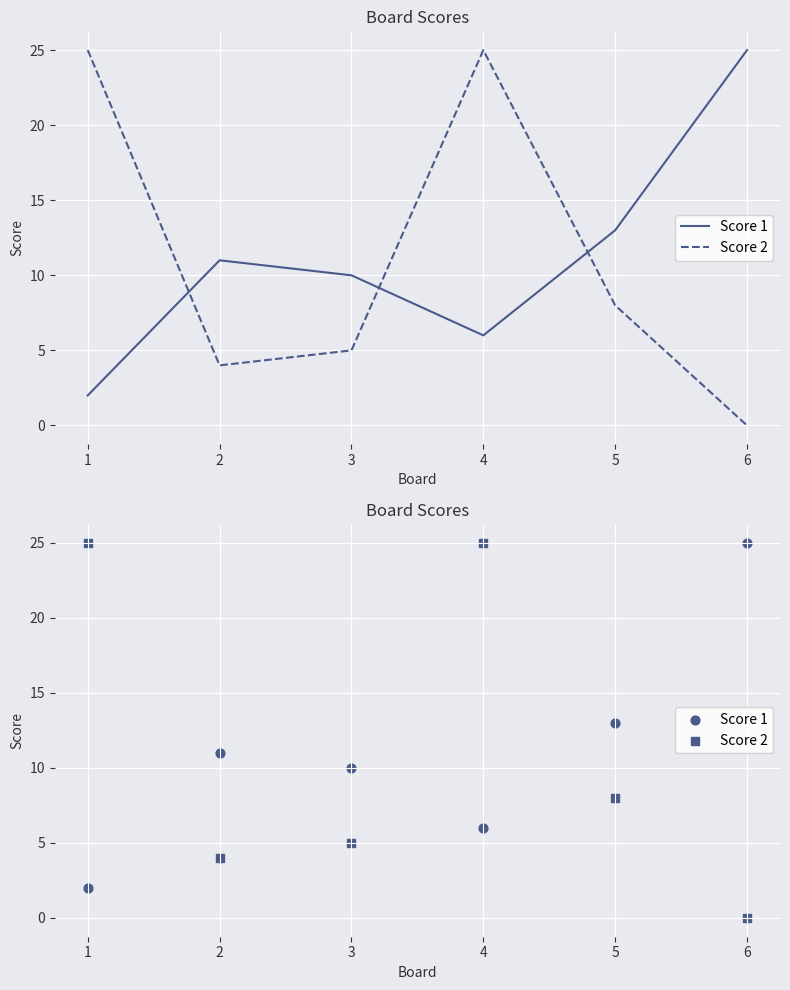

What are all the series names shown in the legend?

Score 1, Score 2